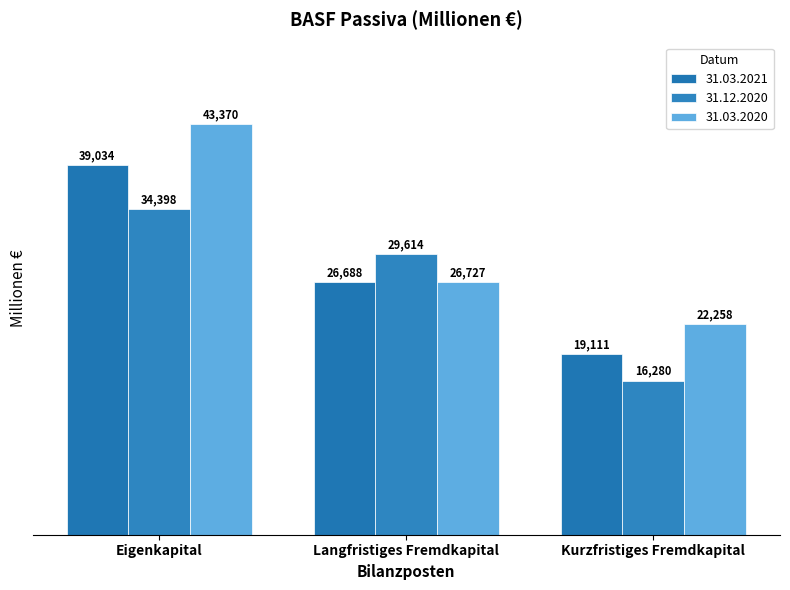

The value of 31.12.2020 at Kurzfristiges Fremdkapital is 5129. True or false?

False